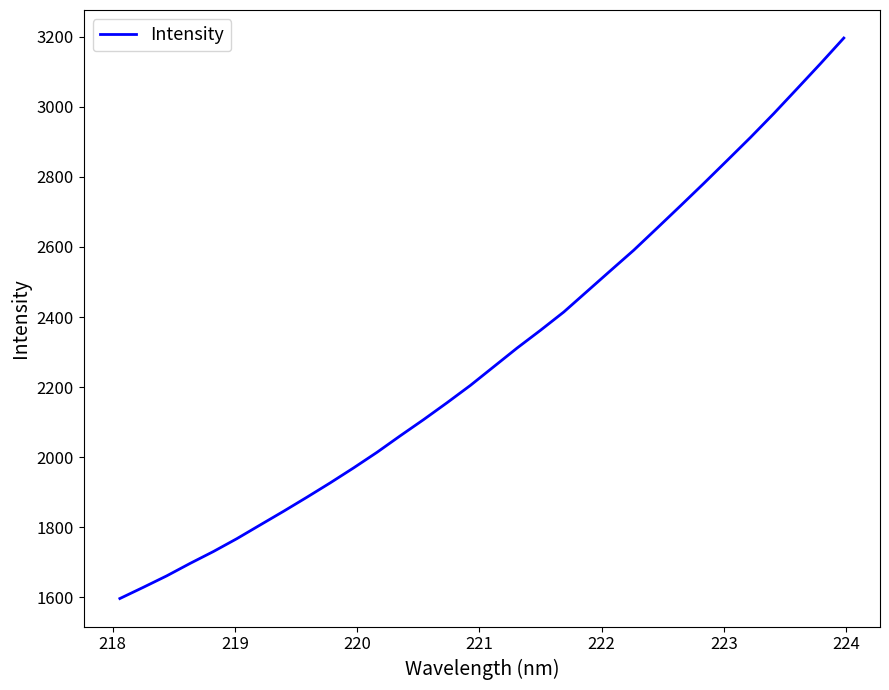

What is the difference between the maximum and minimum values?

1599.6